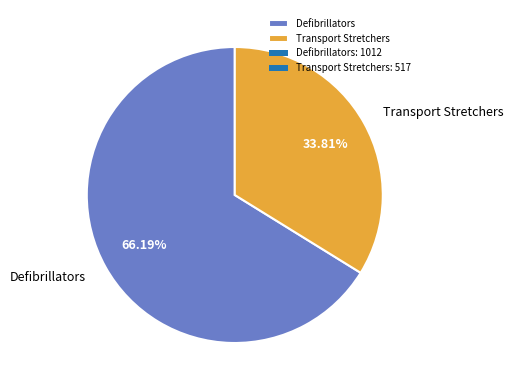

Which category has the biggest portion of the pie?

Defibrillators